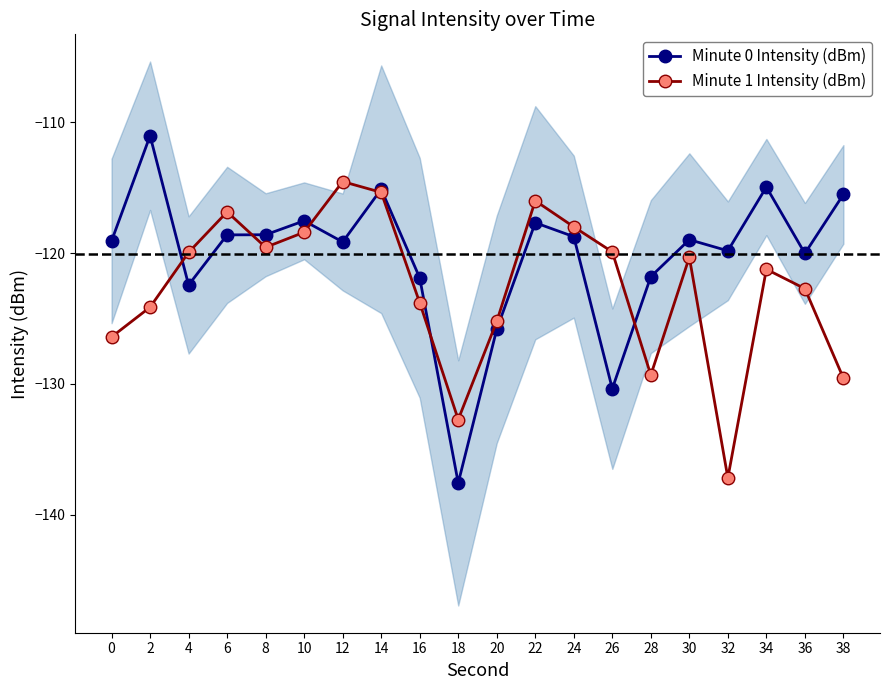

How many values in the Minute 1 Intensity (dBm) series exceed -120?

9